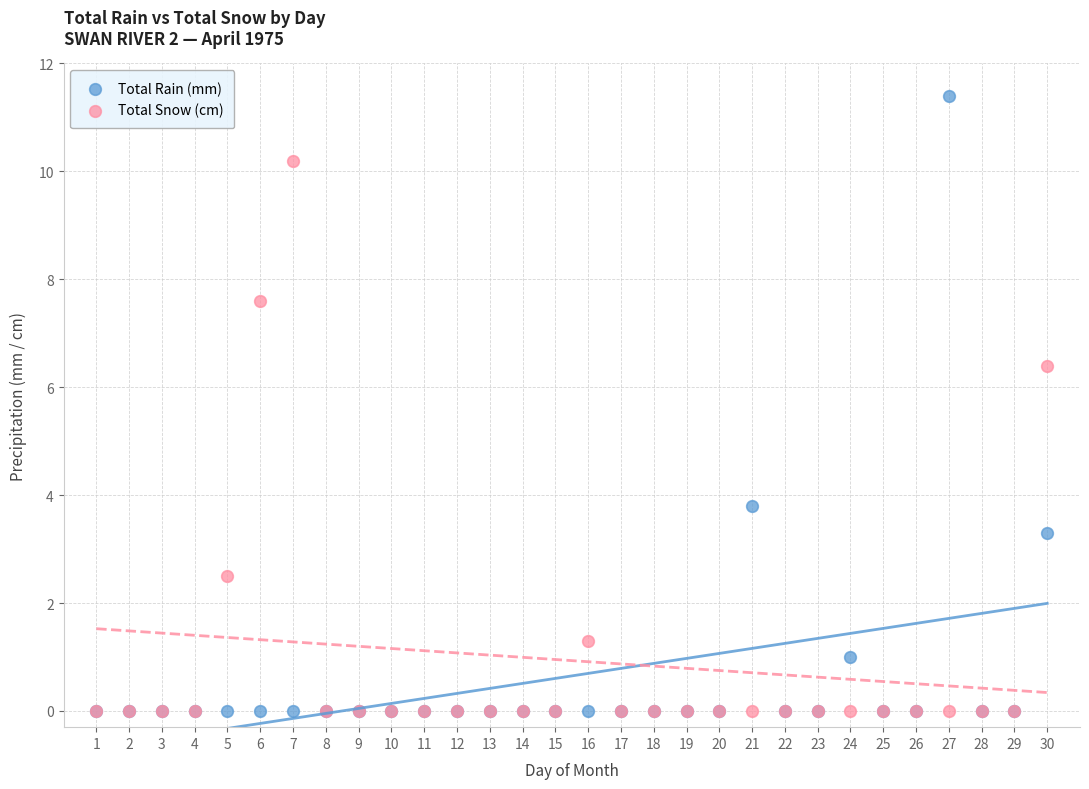

Which series has the largest Y range (max minus min)?

Total Rain (mm)